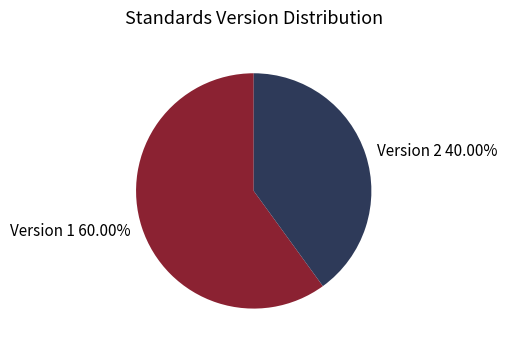

Which category has the biggest portion of the pie?

Version 1